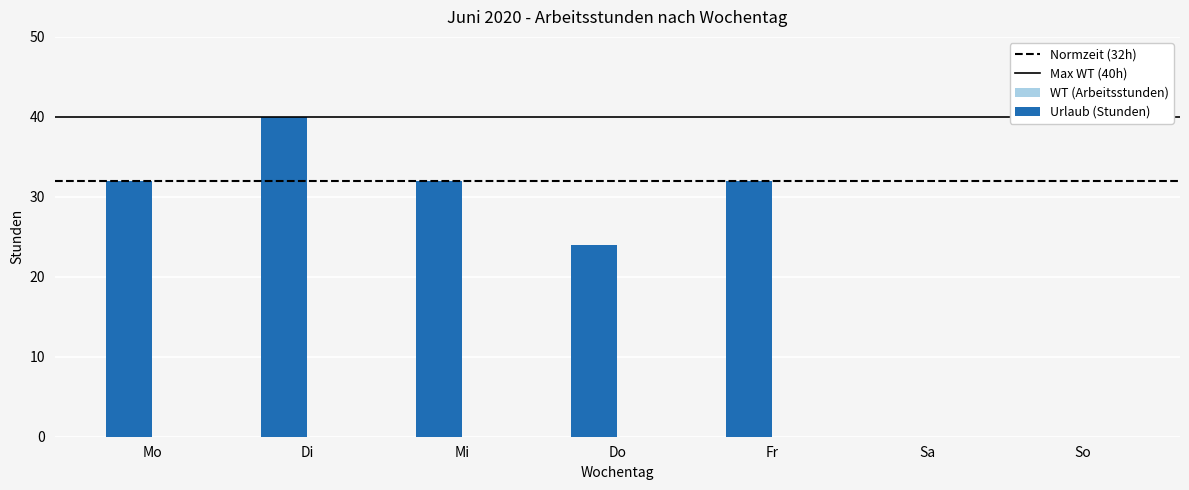

The value at Mo is 32. True or false?

True